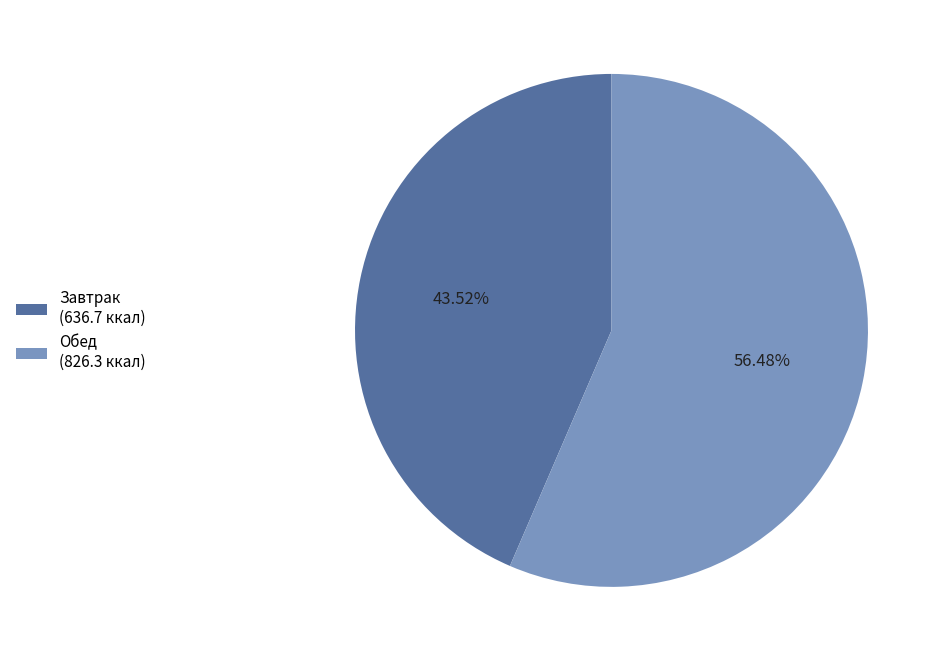

How many segments does this pie chart have?

2